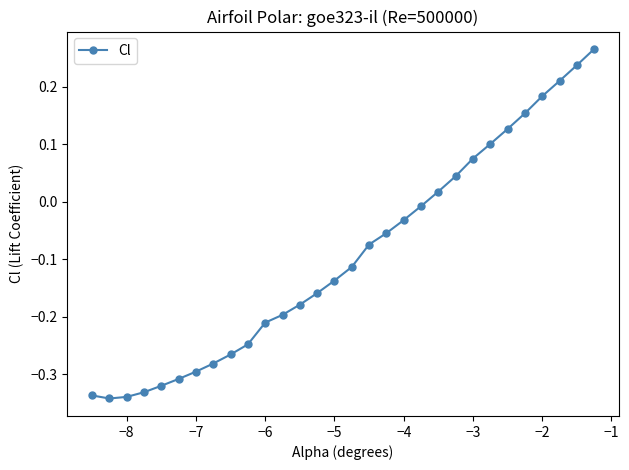

What is the difference between the maximum and second lowest values?

0.6